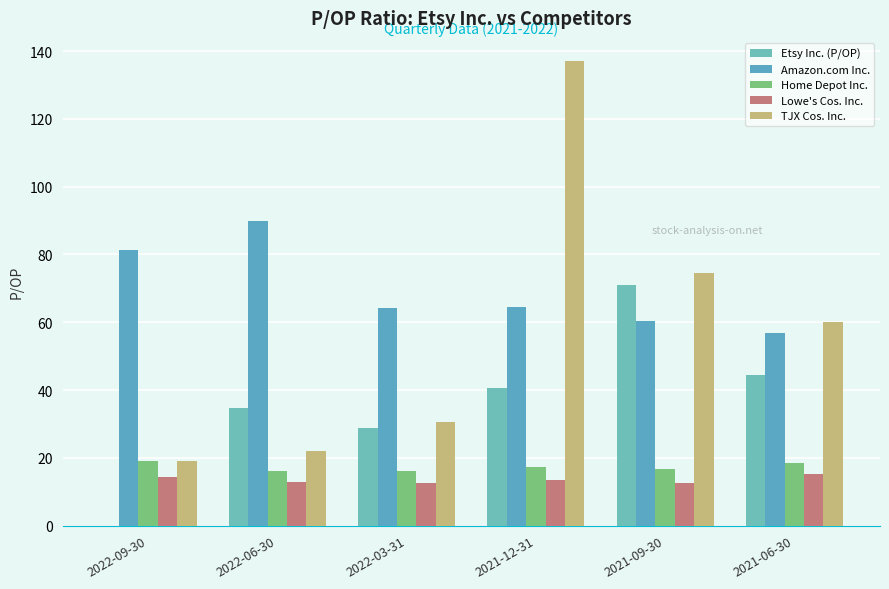

How many groups of bars are there?

6